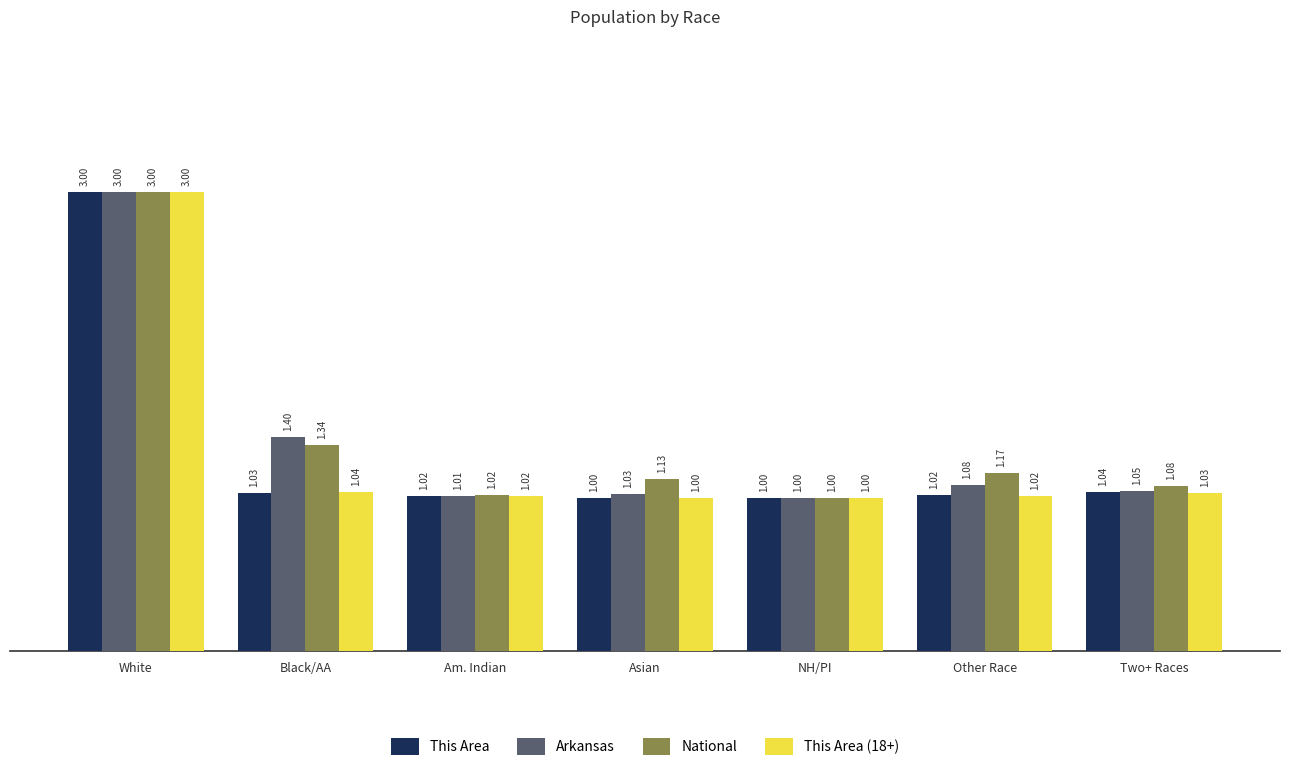

How many distinct data groups are displayed?

4